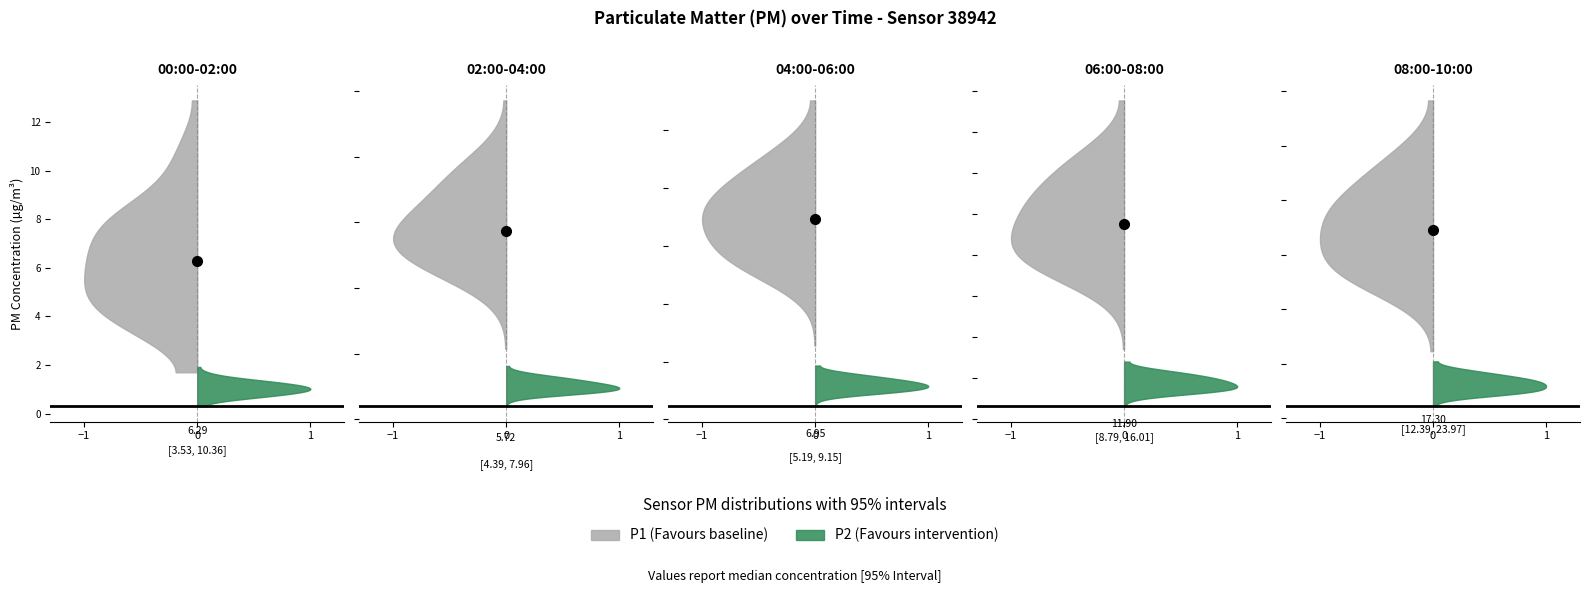

Is it true that P1 equals 2.6 at 00:20?

False